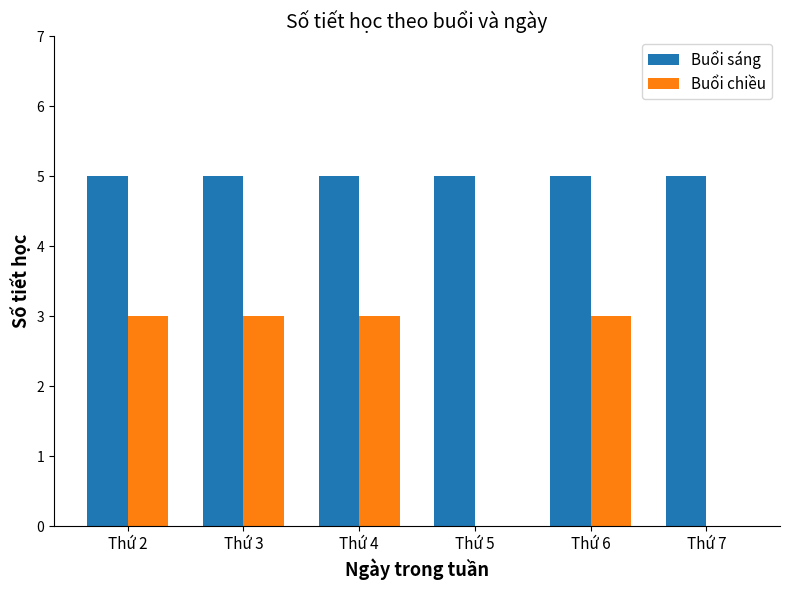

Which series has the largest range (max minus min)?

Buổi chiều